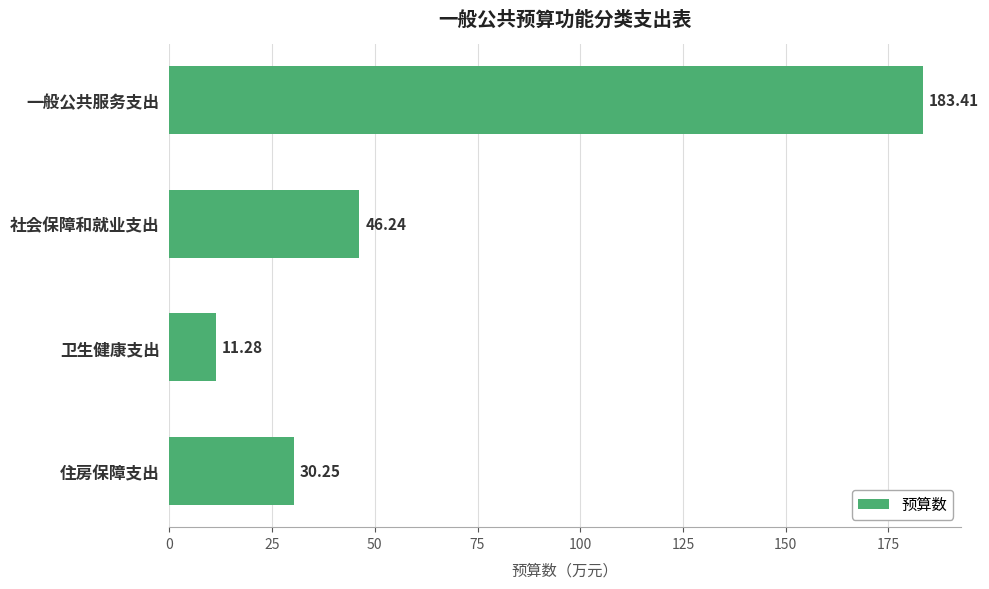

Which has a higher value, 卫生健康支出 or 社会保障和就业支出?

社会保障和就业支出